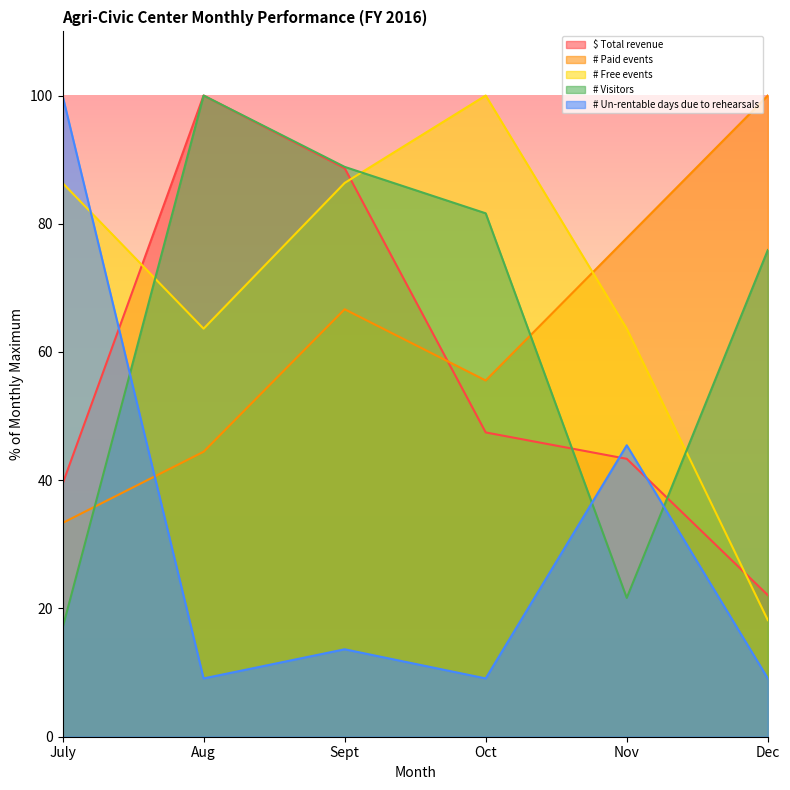

How many times do # Un-rentable days due to rehearsals and # Visitors cross each other?

3